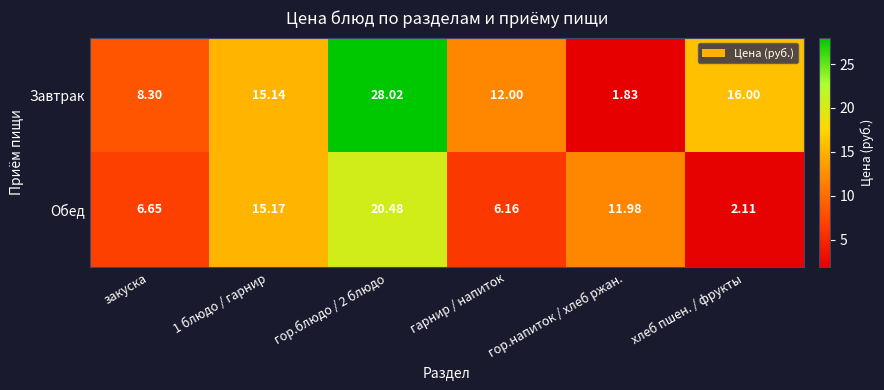

Which category has the lowest value across all series?

гор.напиток / хлеб ржан.